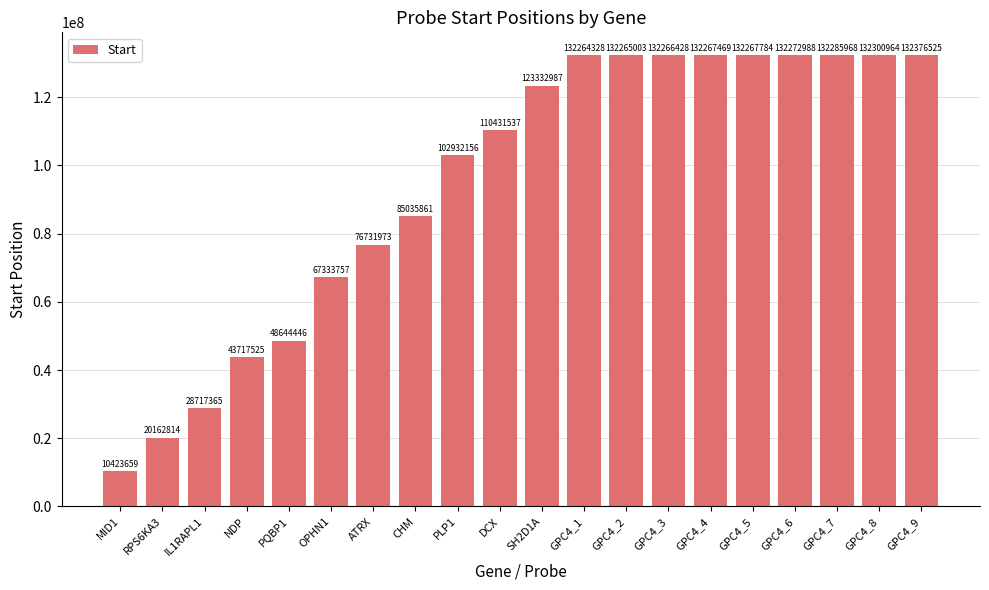

What is the sum of the values at DCX and PQBP1?

159075983